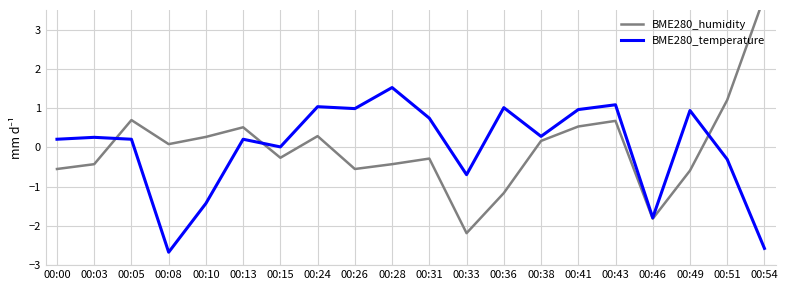

The value of BME280_humidity at 00:26 is -0.6. True or false?

True